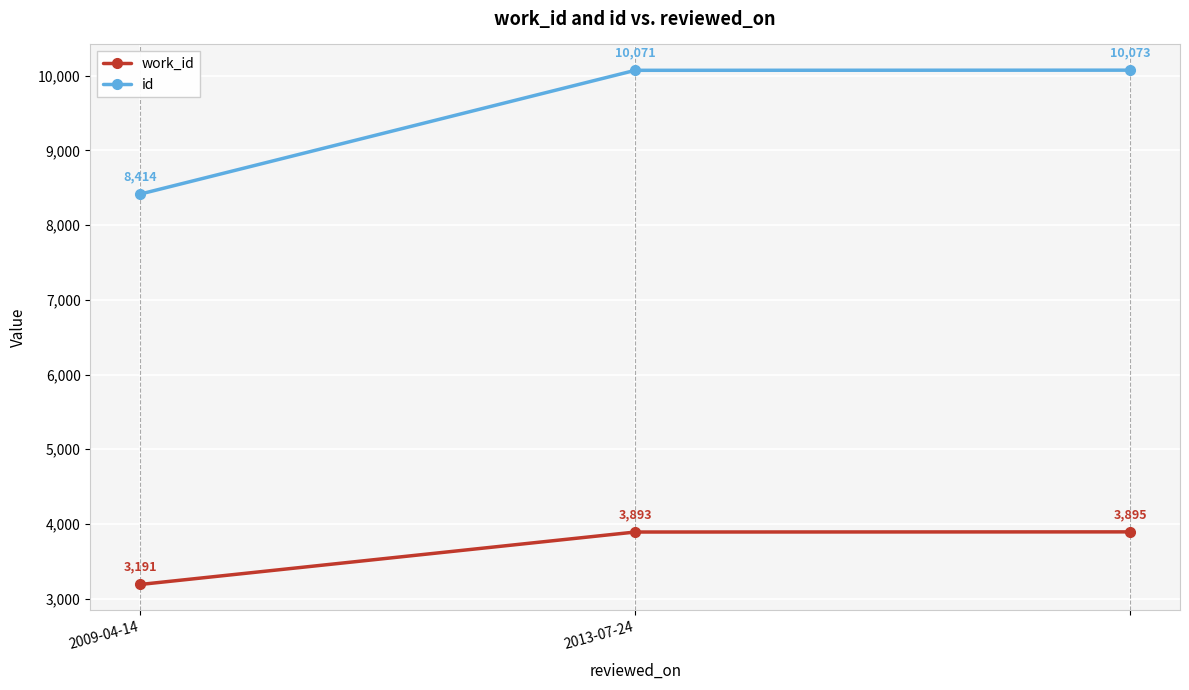

What is the maximum value shown in the chart?

10073